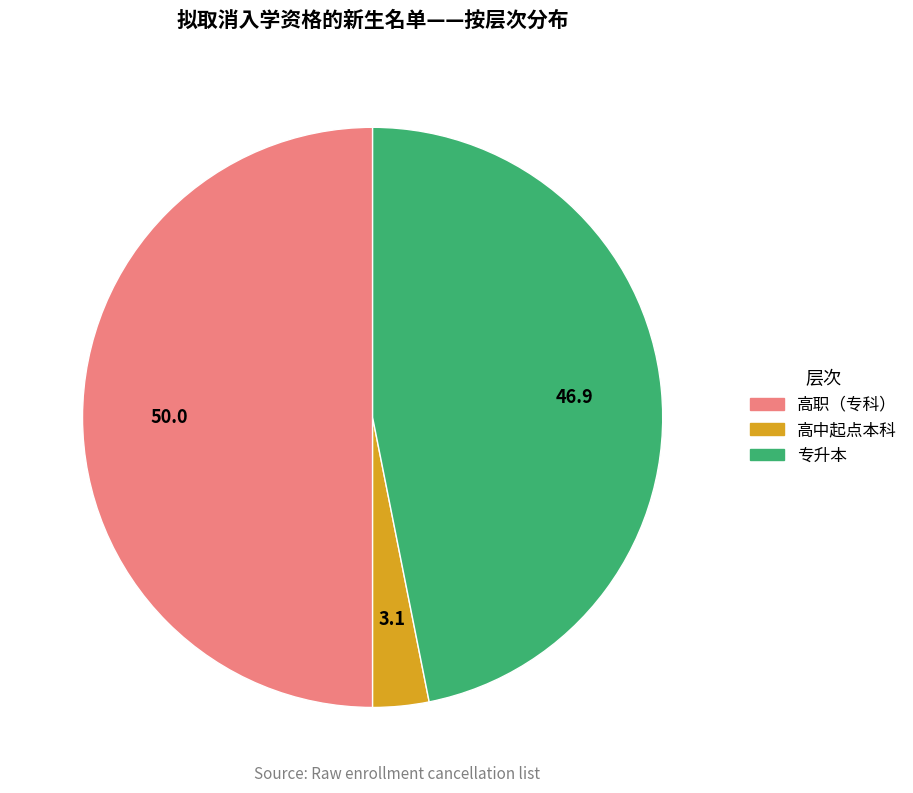

What is the smallest slice in the pie chart?

高中起点本科